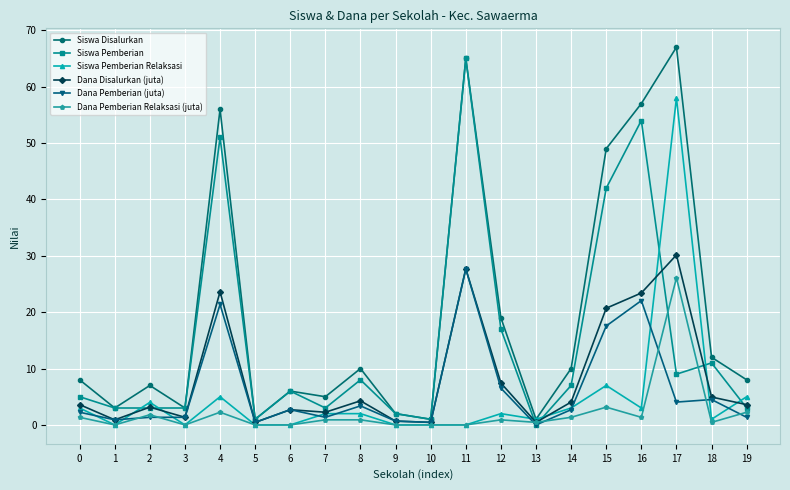

Which series has the largest total across all categories?

Siswa Disalurkan